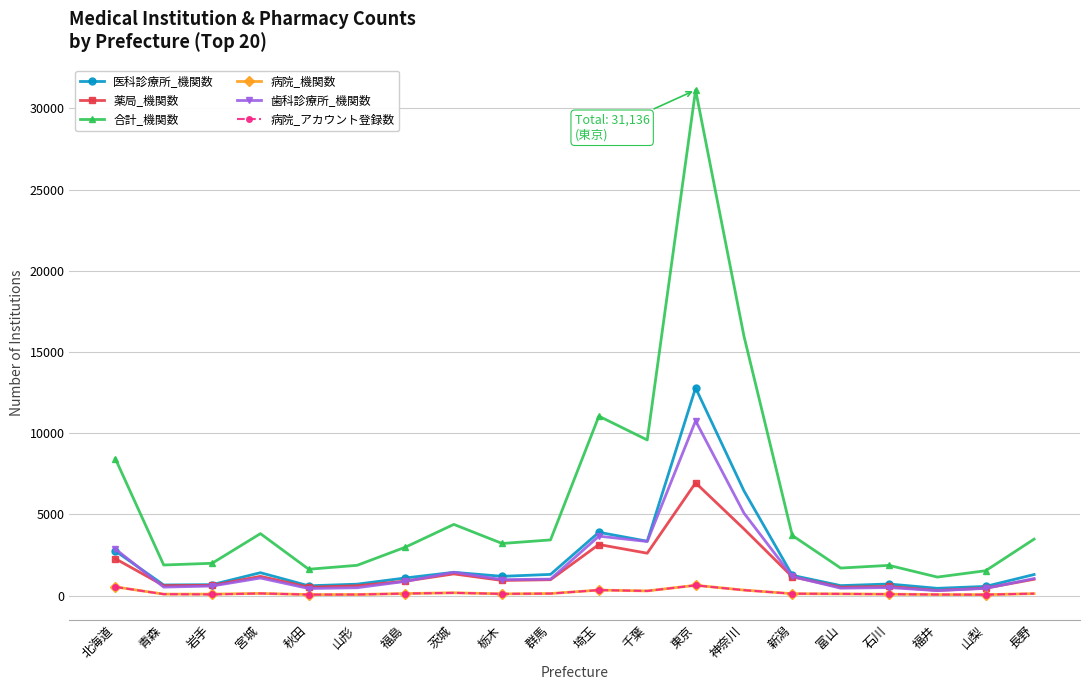

Between 新潟 and 石川, which series saw the biggest shift?

合計_機関数